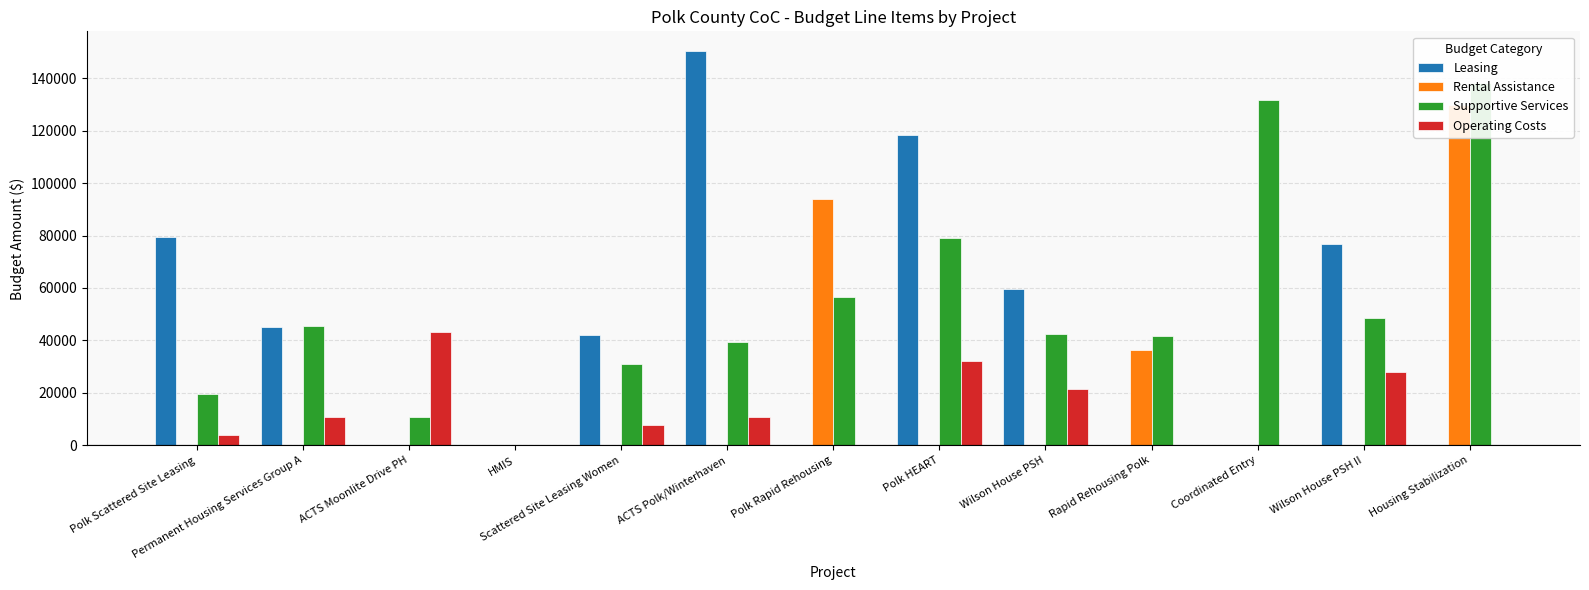

Which category has the lowest value in the Rental Assistance series?

Polk Scattered Site Leasing